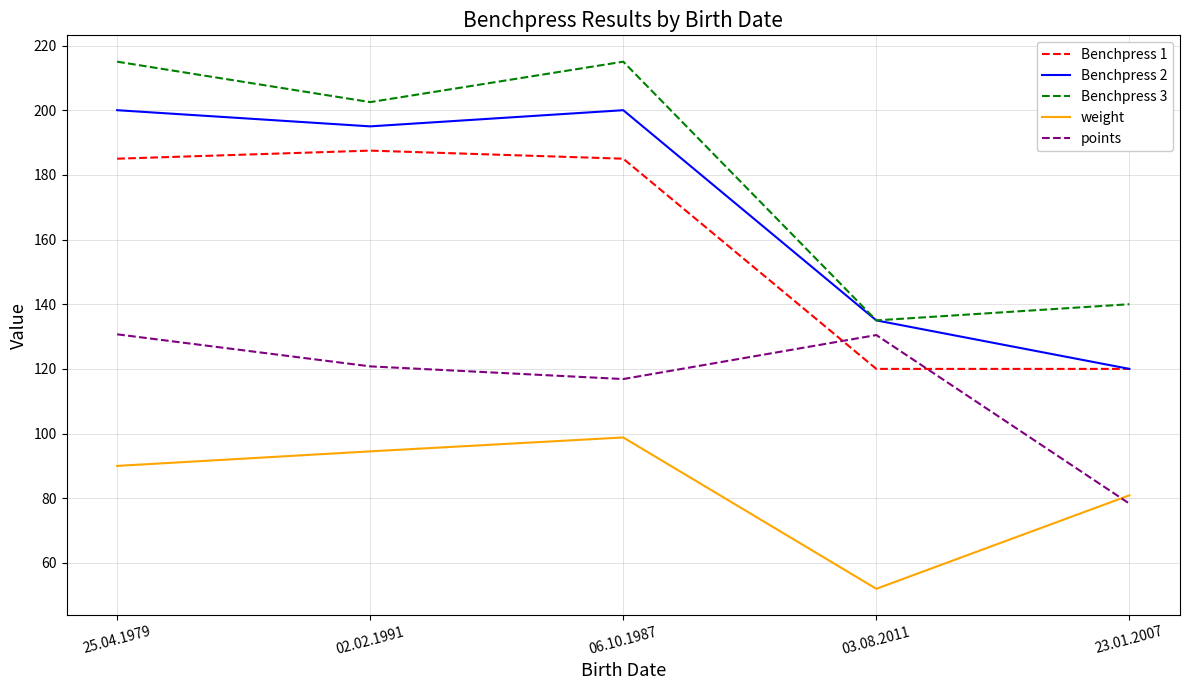

Where does the Benchpress 3 series first go above 202?

25.04.1979